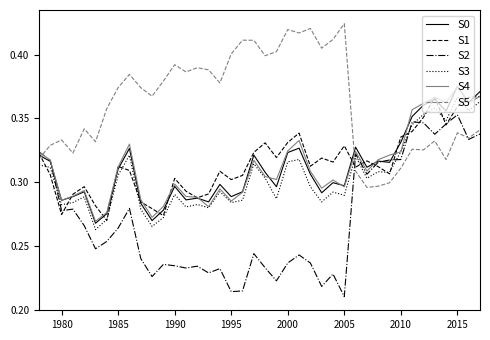

Count the number of categories in the chart.

40